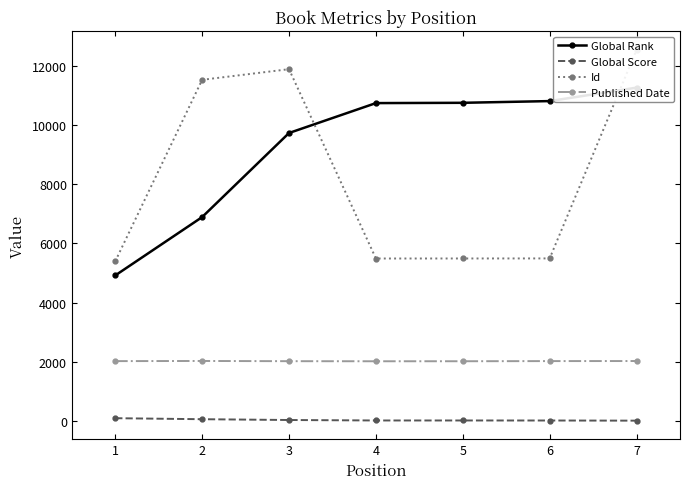

What is the difference between the Published Date values at 3 and 6?

3